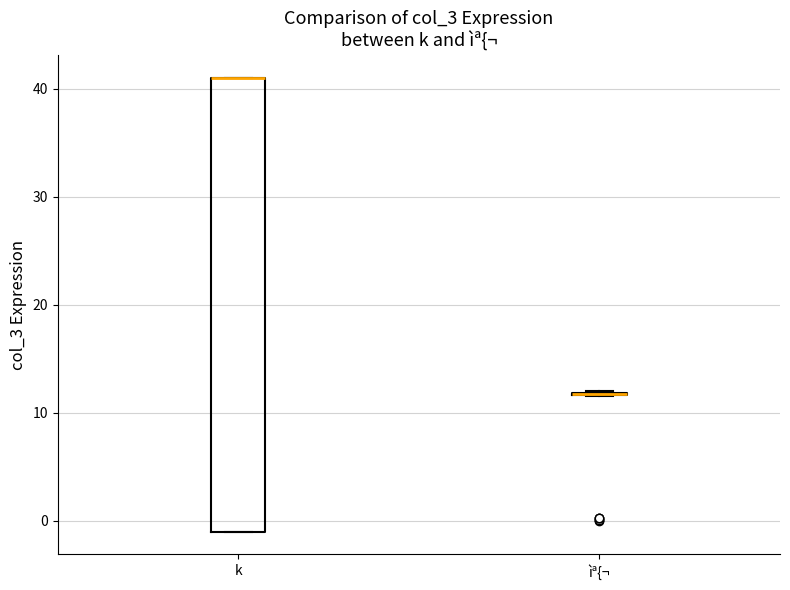

Reading left to right, transcribe this box plot: for each box, give where its median line is, the range the box spans, and where its two whiskers end, as read against the y-axis. The values are not printed on the chart, so give them approximately, as read against the axis.

k: median 41 (drawn on the box's upper edge), box -1 to 41, whiskers -1 to 41
ìª{¬: box collapsed to a line at 12, whiskers 12 to 12